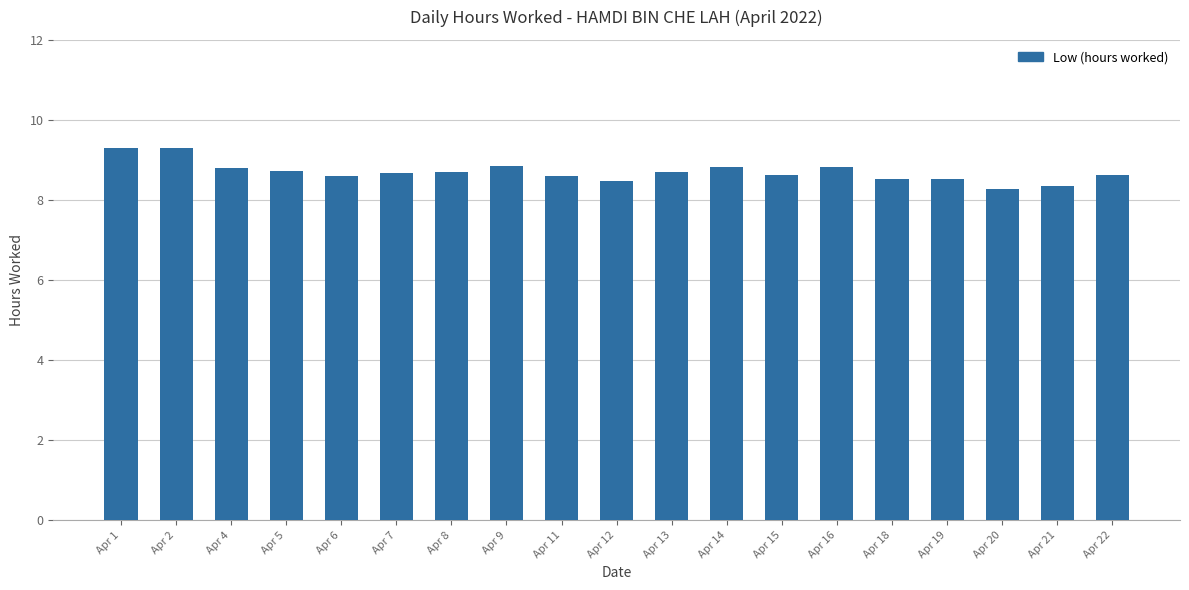

What is the ratio of the value at Apr 14 to the value at Apr 4?

1.0